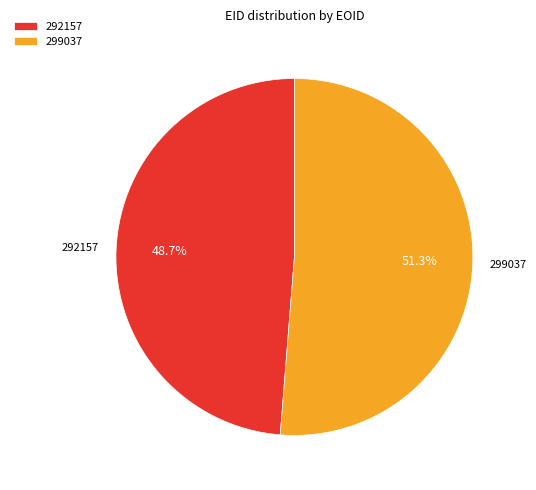

To the nearest percent, what portion does 292157 represent?

49%